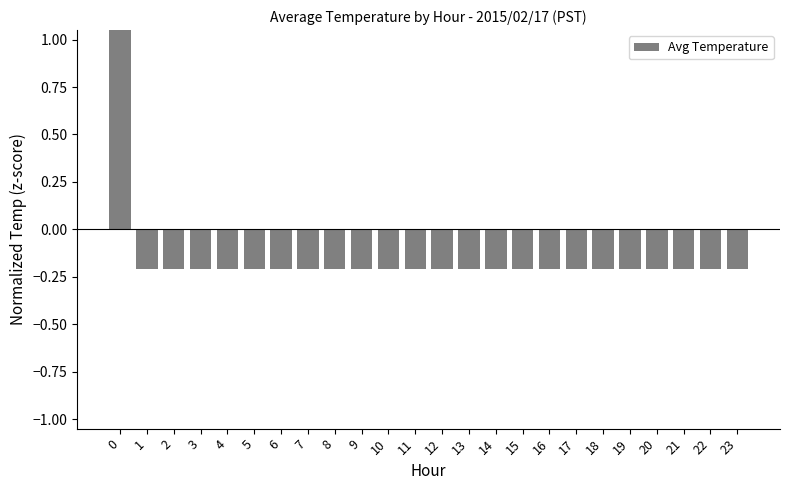

What is the maximum value shown in the chart?

4.8